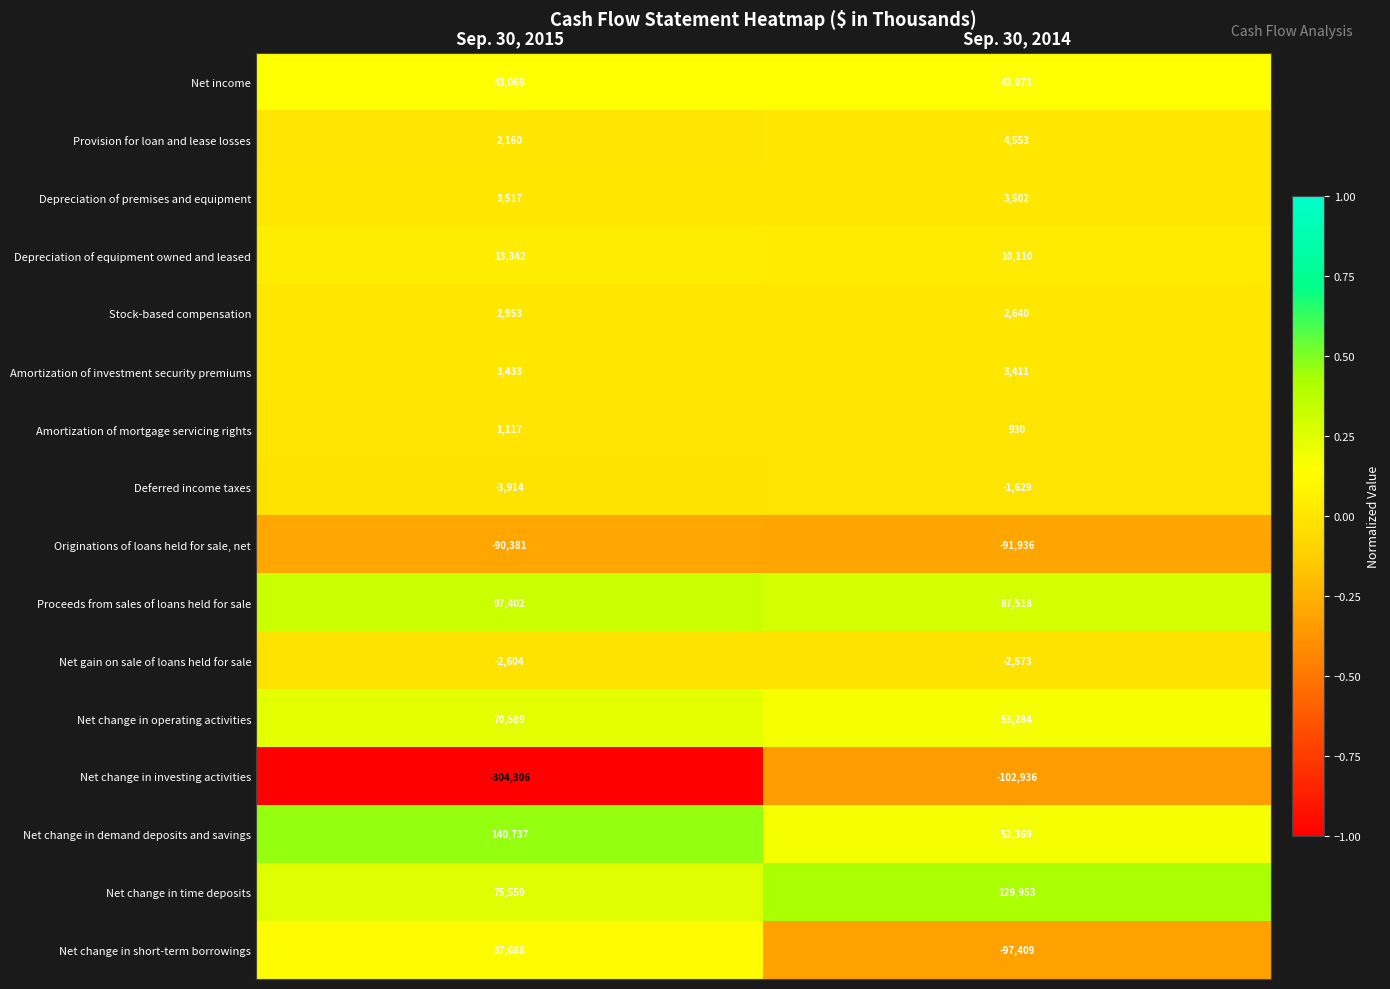

What value does the Net change in investing activities series have at Sep. 30, 2015?

-304306